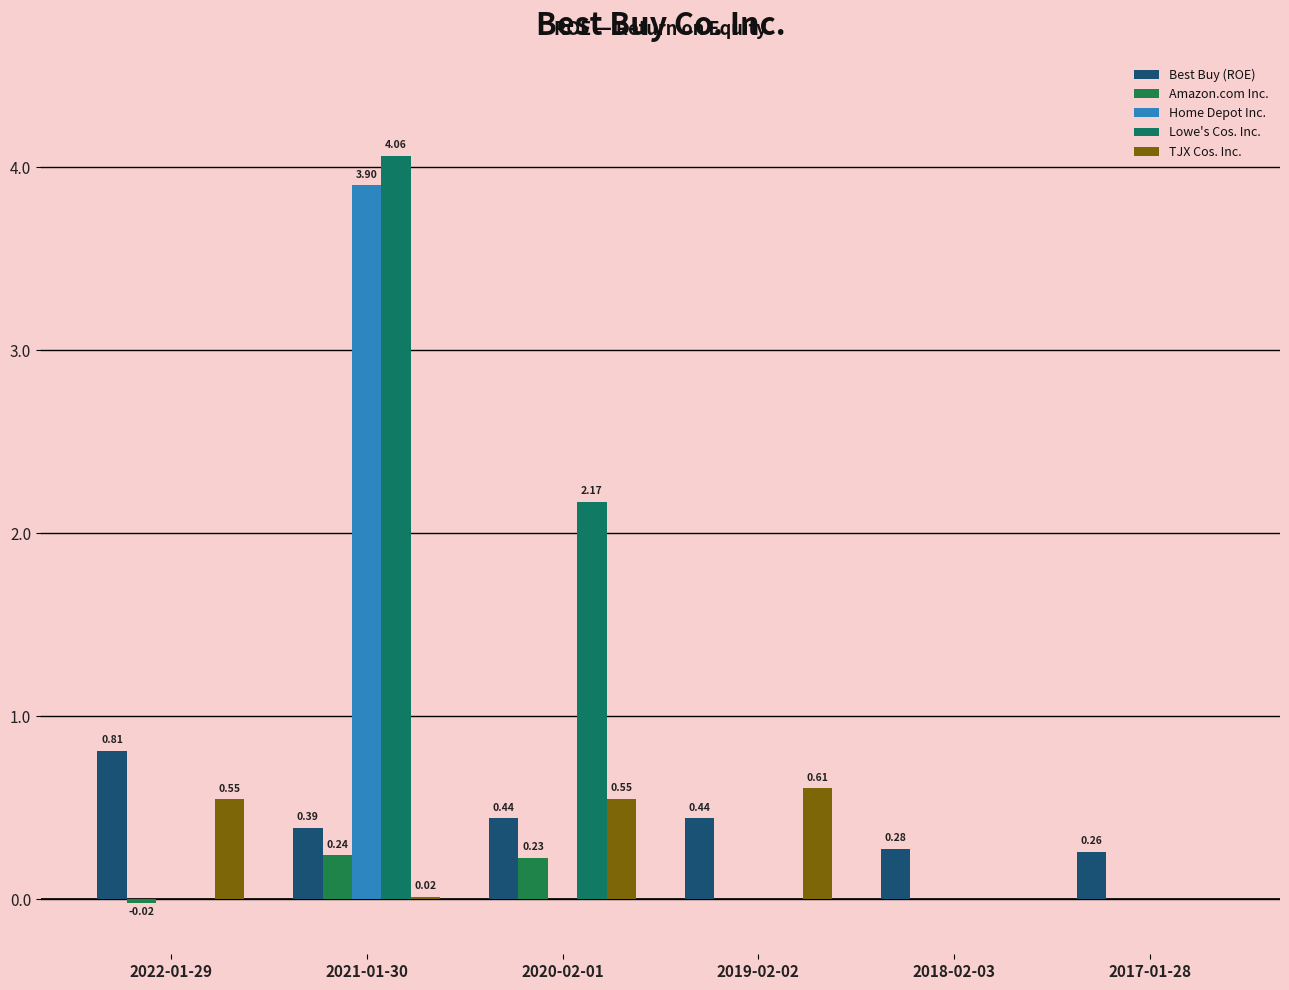

What is the total value across all series at 2019-02-02?

1.0